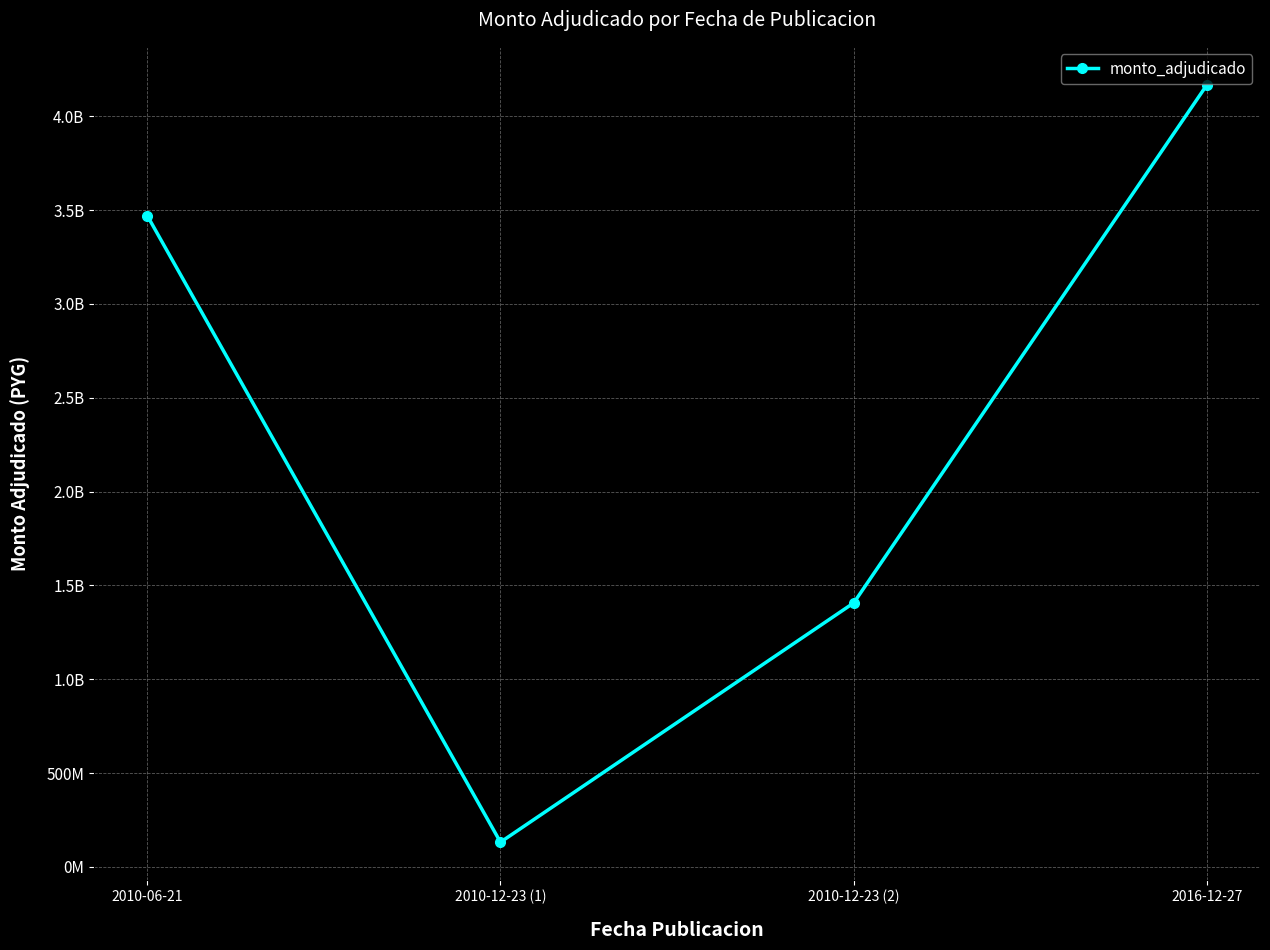

Where is the data nearest to the value 2149845371?

2010-12-23 (2)